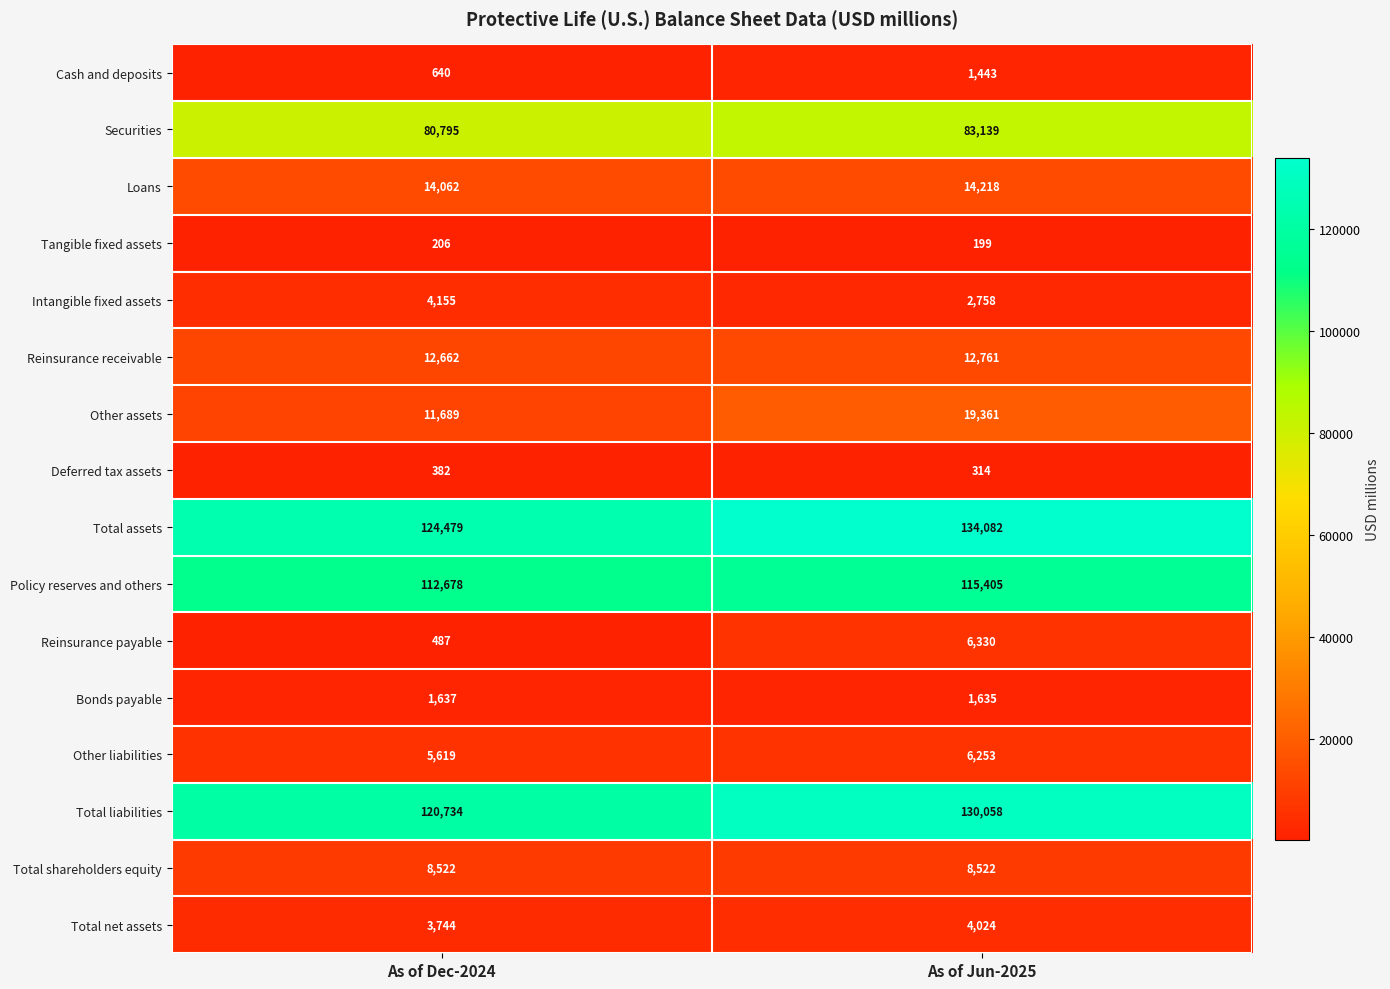

Rank the series at As of Dec-2024 from lowest to highest value.

Tangible fixed assets, Deferred tax assets, Reinsurance payable, Cash and deposits, Bonds payable, Total net assets, Intangible fixed assets, Other liabilities, Total shareholders equity, Other assets, Reinsurance receivable, Loans, Securities, Policy reserves and others, Total liabilities, Total assets